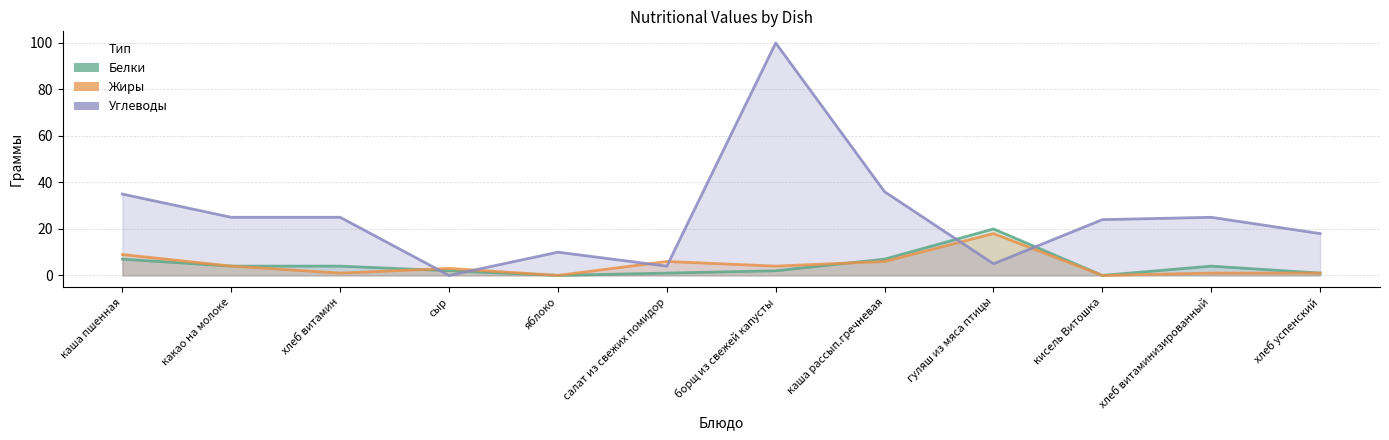

Which category has the lowest value across all series?

яблоко